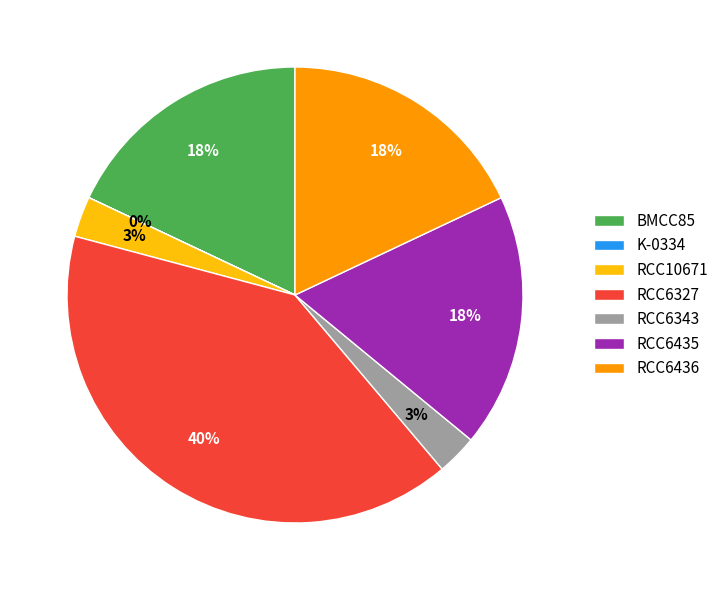

True or false: BMCC85 accounts for 18% of the total.

True